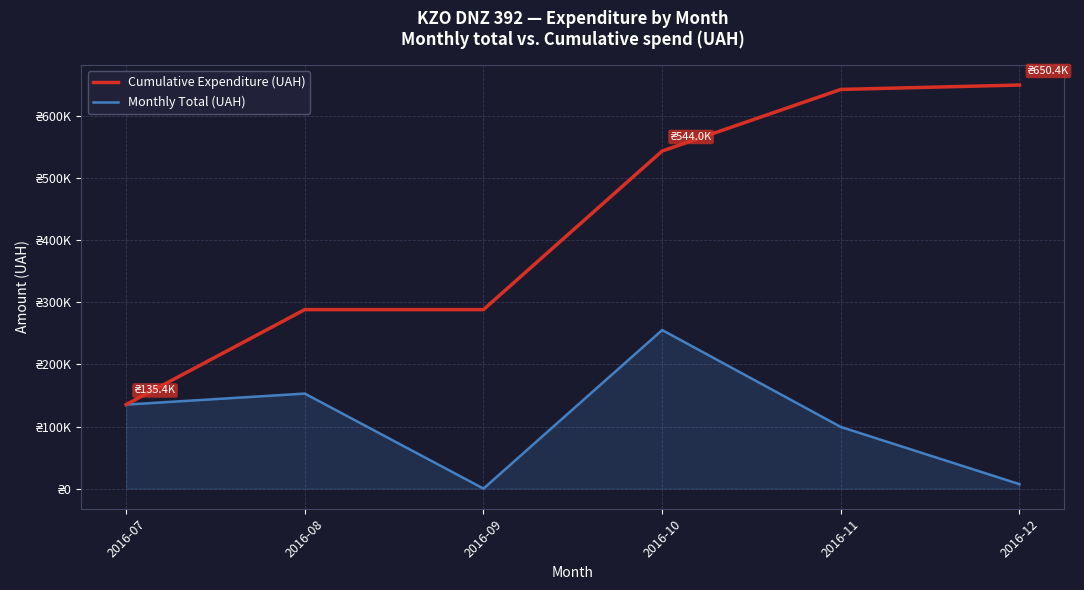

True or false: Cumulative Expenditure (UAH) and Monthly Total (UAH) intersect in this chart.

False